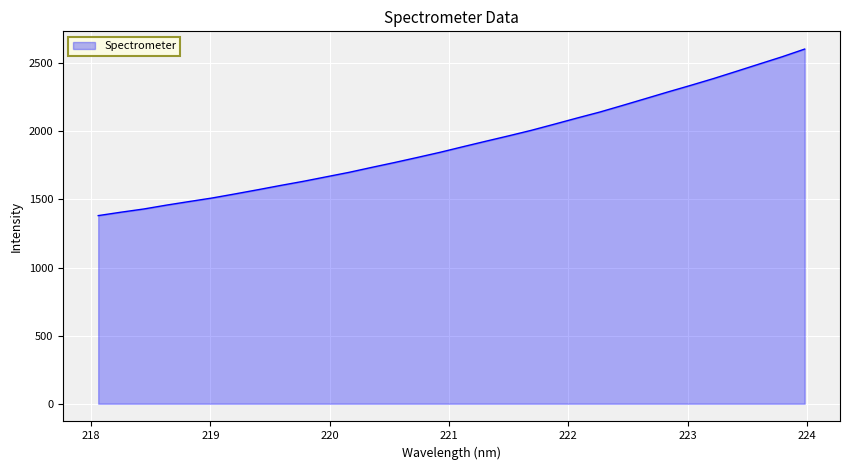

What is the difference between the maximum and minimum values?

1223.0